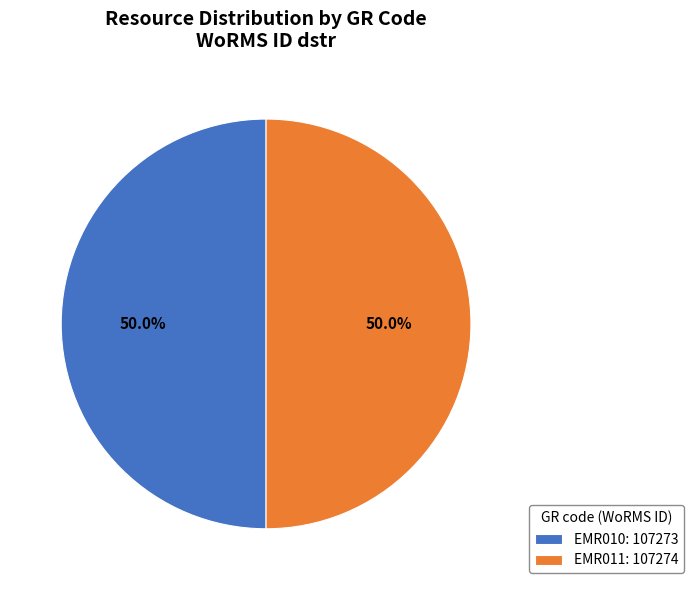

To the nearest percent, what percentage of the pie is EMR010?

50%